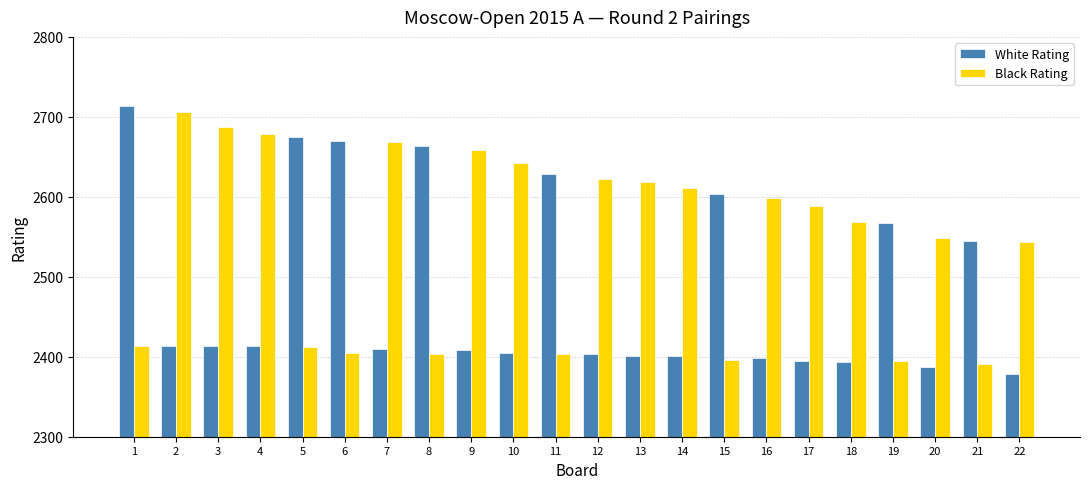

What is the average value of the Black Rating series?

2544